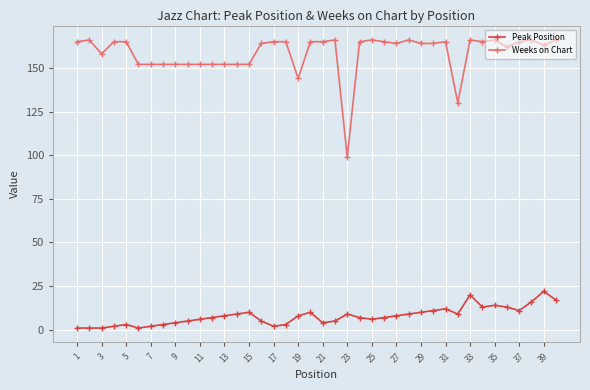

Rank the series by their average value, from lowest to highest.

Peak Position, Weeks on Chart